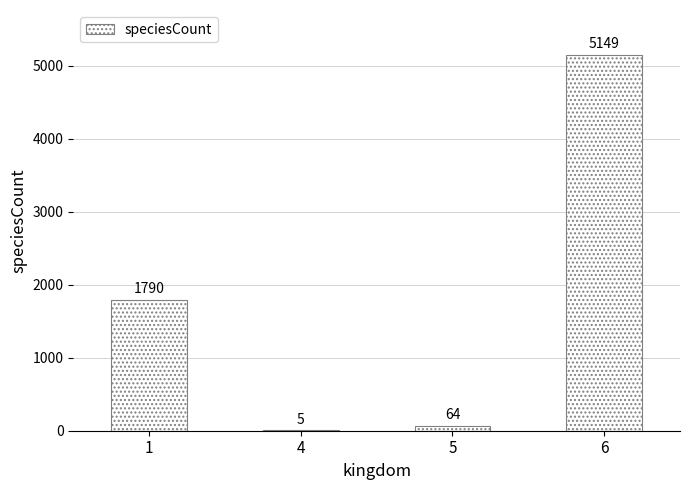

The value at 5 is 64. True or false?

True